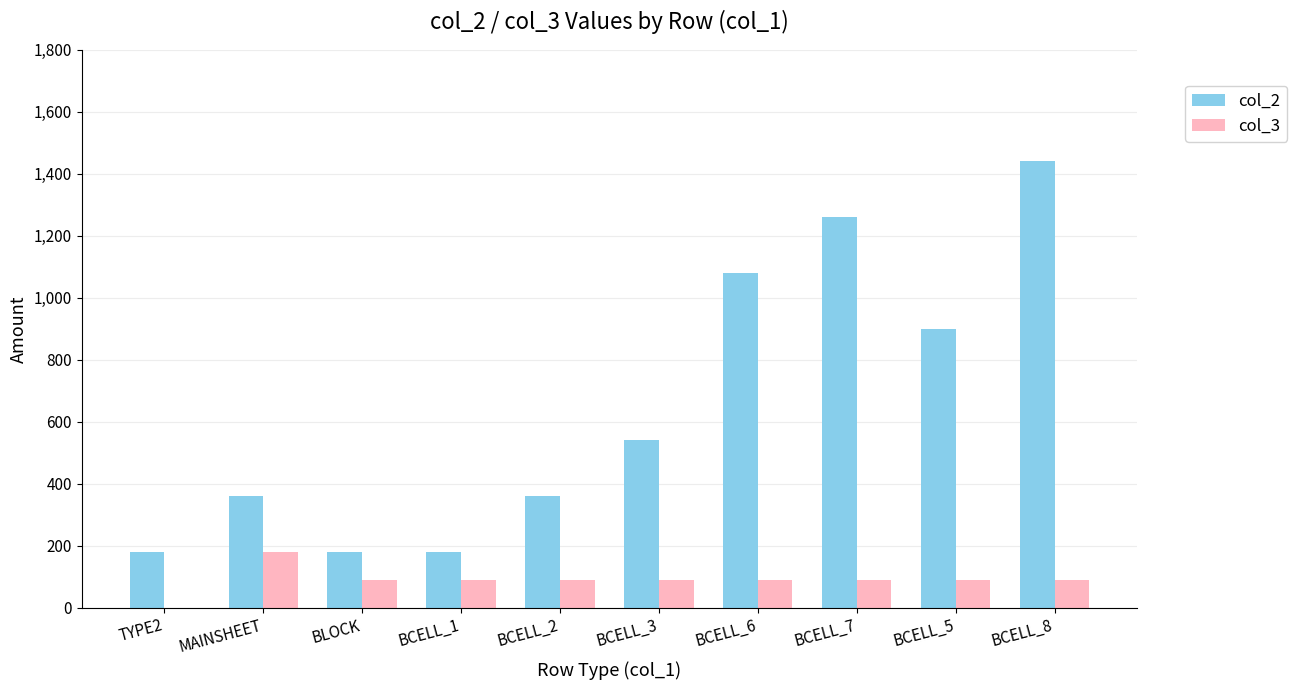

True or false: col_2 has a value of 360 at MAINSHEET.

True